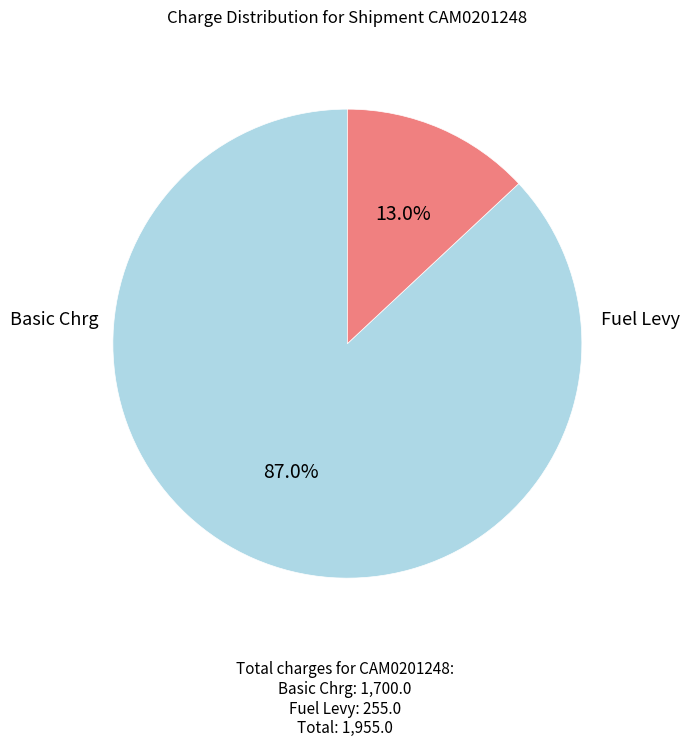

To the nearest percent, what is the average slice percentage?

50%